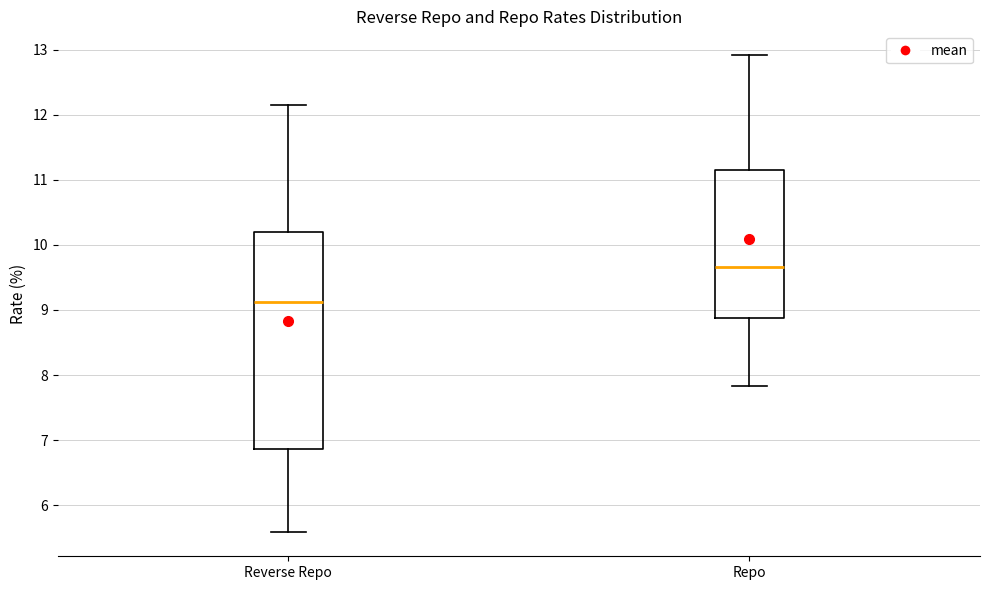

Where does the lower whisker of the box for Repo end on the y-axis? The values are not printed on the chart, so give them approximately, as read against the axis.

7.8